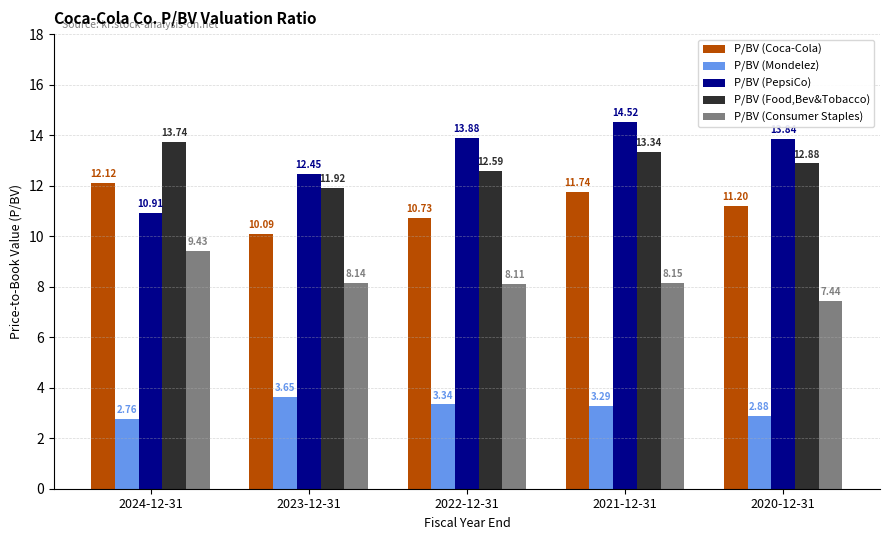

Does the chart contain any negative values?

No